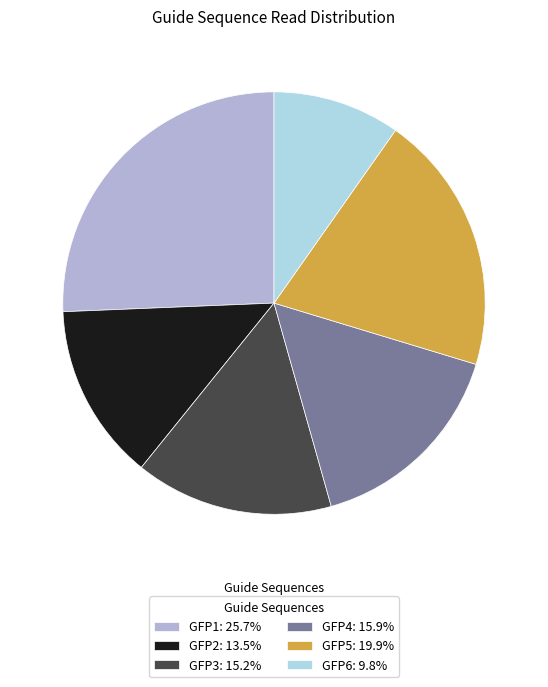

Is it true that GFP5 is 25% of the pie?

False